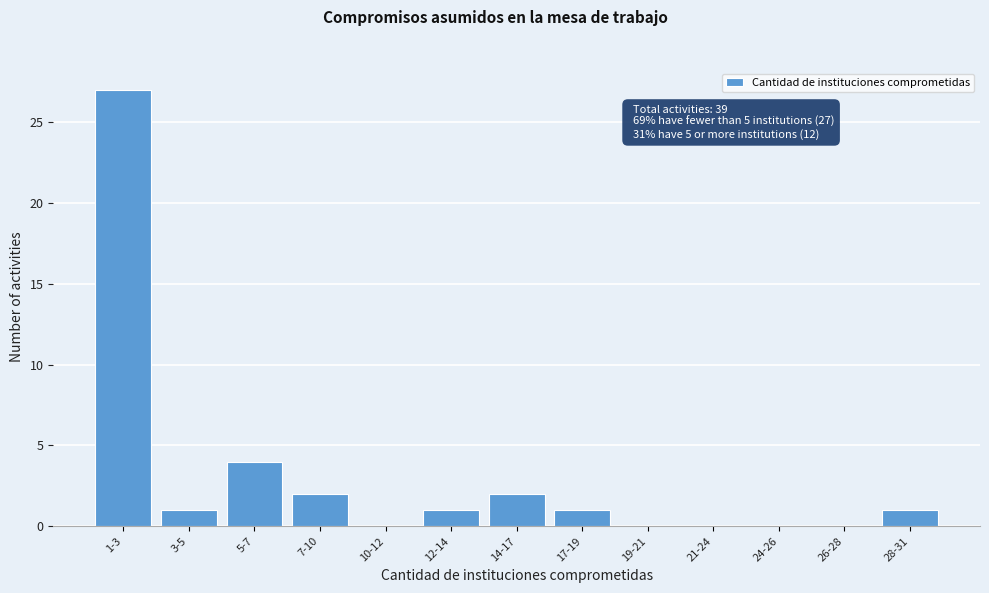

Reading right to left, extract all data points from this chart.

28-31=1	26-28=0	24-26=0	21-24=0	19-21=0	17-19=1	14-17=2	12-14=1	10-12=0	7-10=2	5-7=4	3-5=1	1-3=27